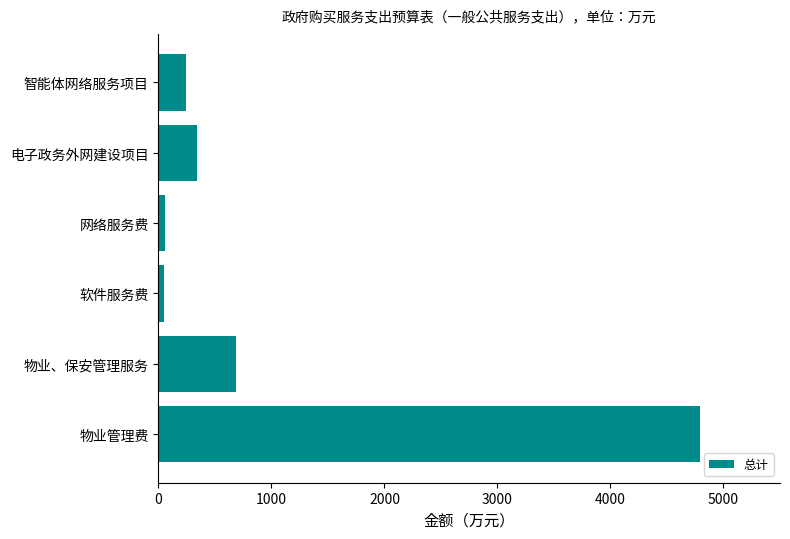

What is the average value?

1029.3